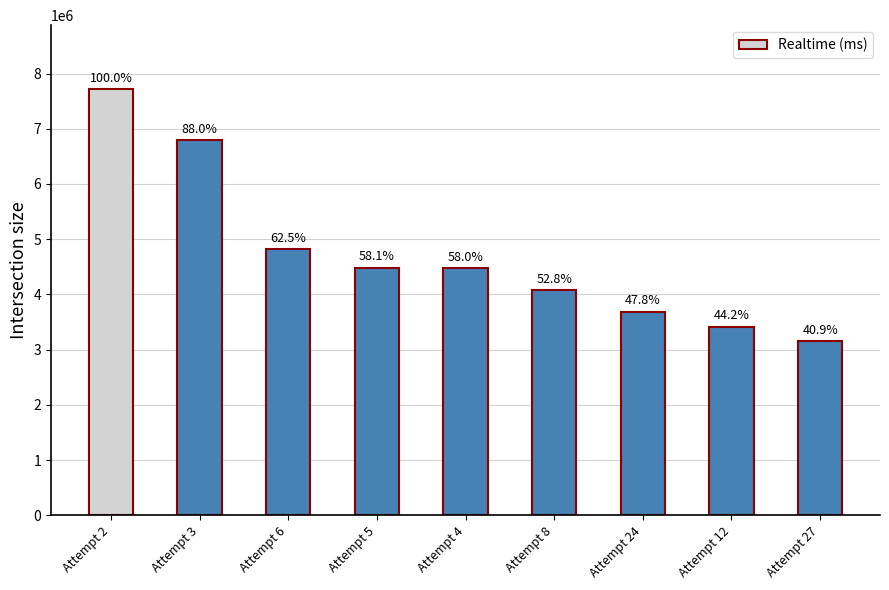

Rank the categories by value from lowest to highest.

Attempt 27, Attempt 12, Attempt 24, Attempt 8, Attempt 4, Attempt 5, Attempt 6, Attempt 3, Attempt 2